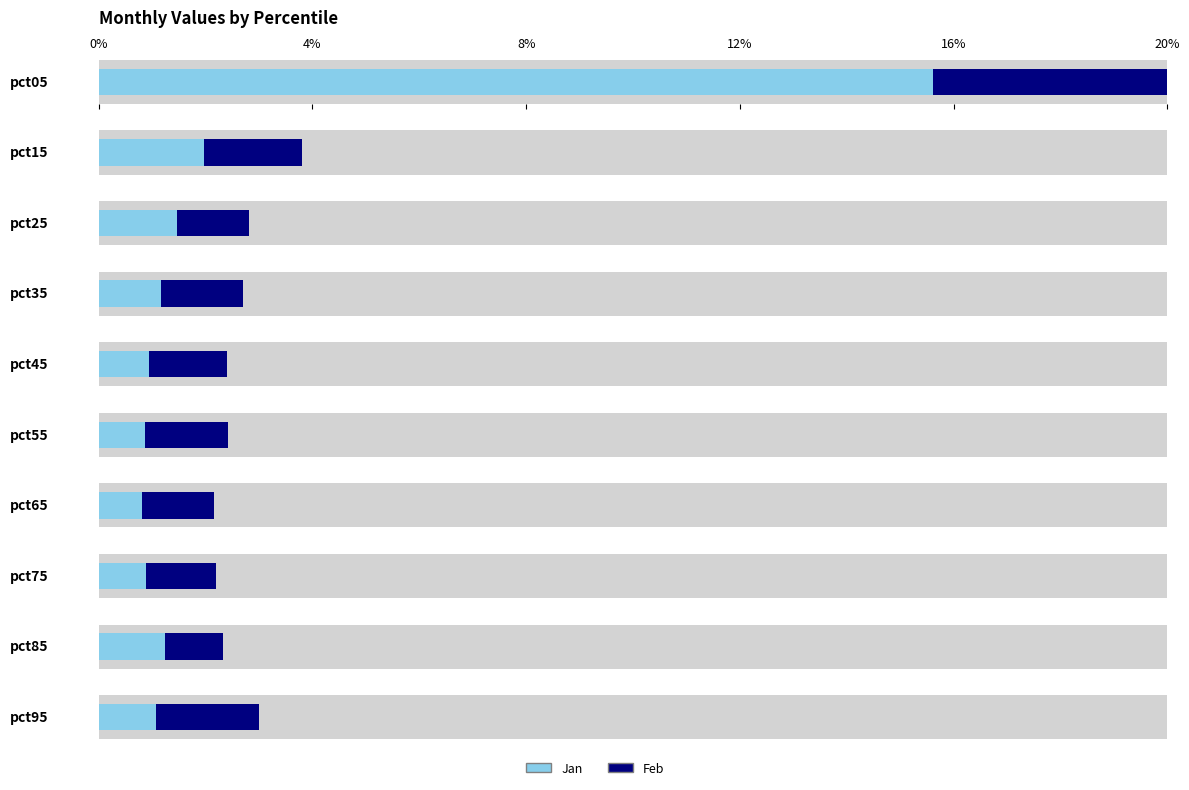

At how many categories does at least one series exceed 1?

10